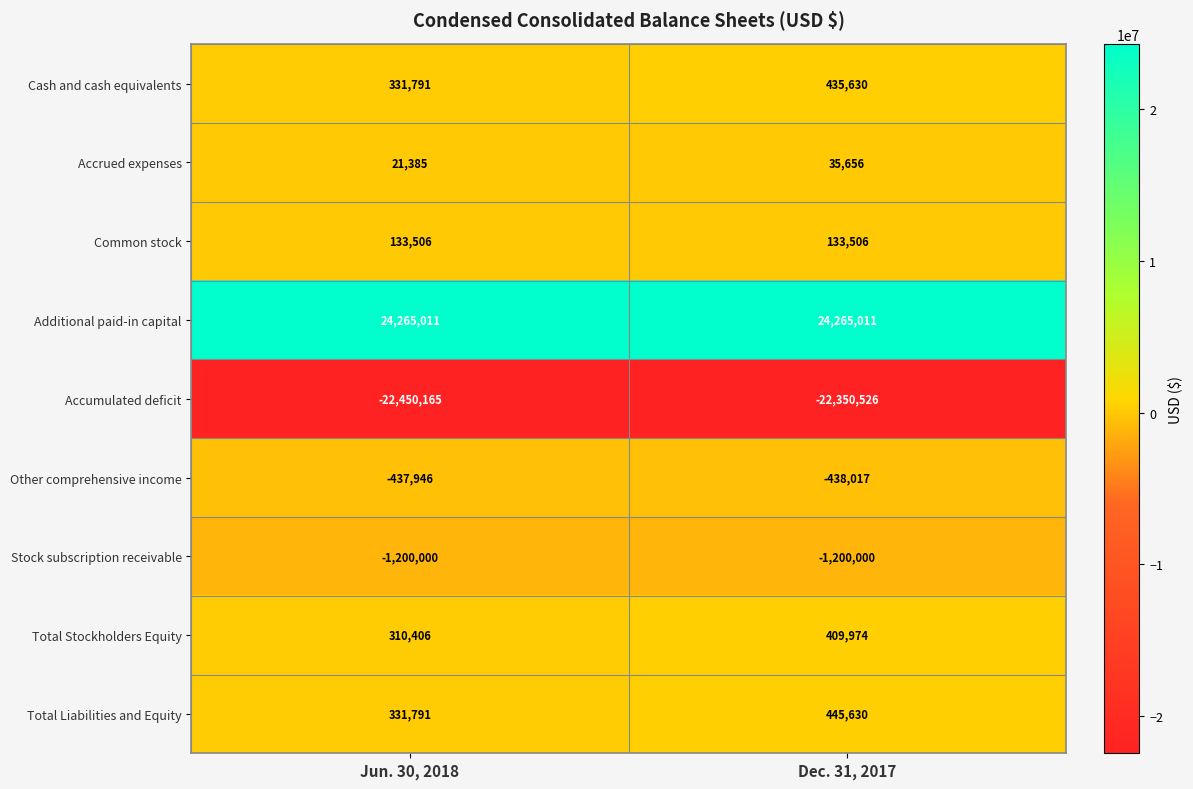

Reading left to right, extract all data points from this chart.

Cash and cash equivalents: 331791	435630
Accrued expenses: 21385	35656
Common stock: 133506	133506
Additional paid-in capital: 24265011	24265011
Accumulated deficit: -22450165	-22350526
Other comprehensive income: -437946	-438017
Stock subscription receivable: -1200000	-1200000
Total Stockholders Equity: 310406	409974
Total Liabilities and Equity: 331791	445630